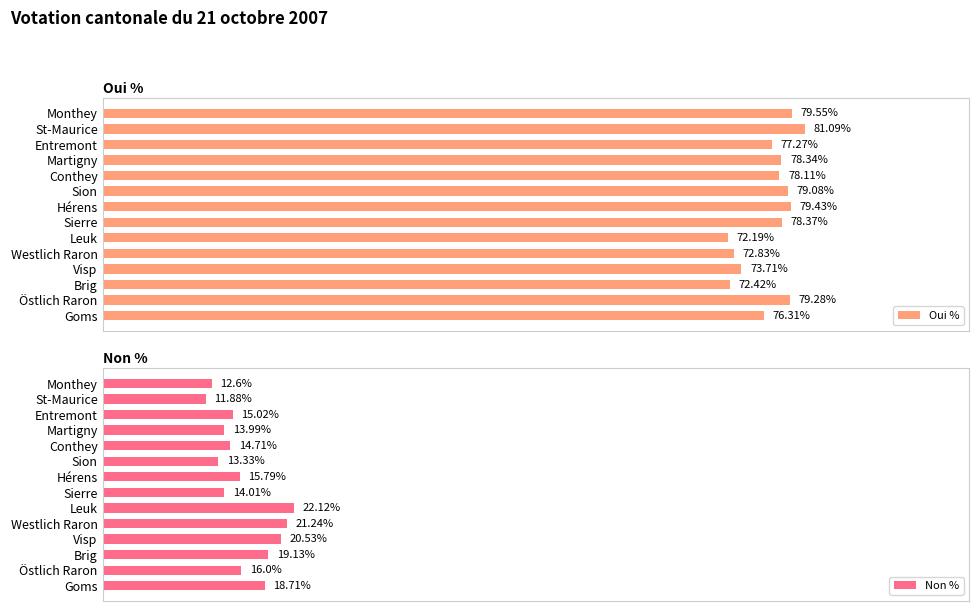

What is the greatest value displayed?

81.1